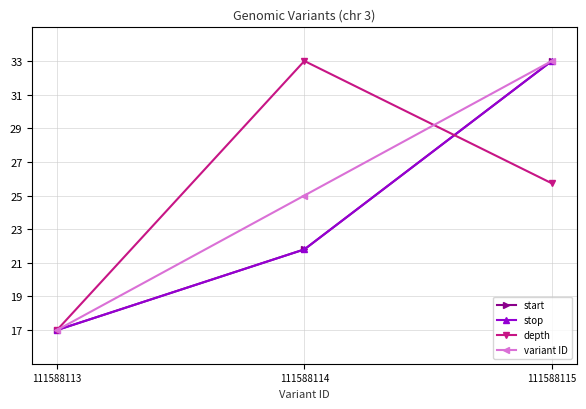

Is this an area chart (filled region under the line)?

No